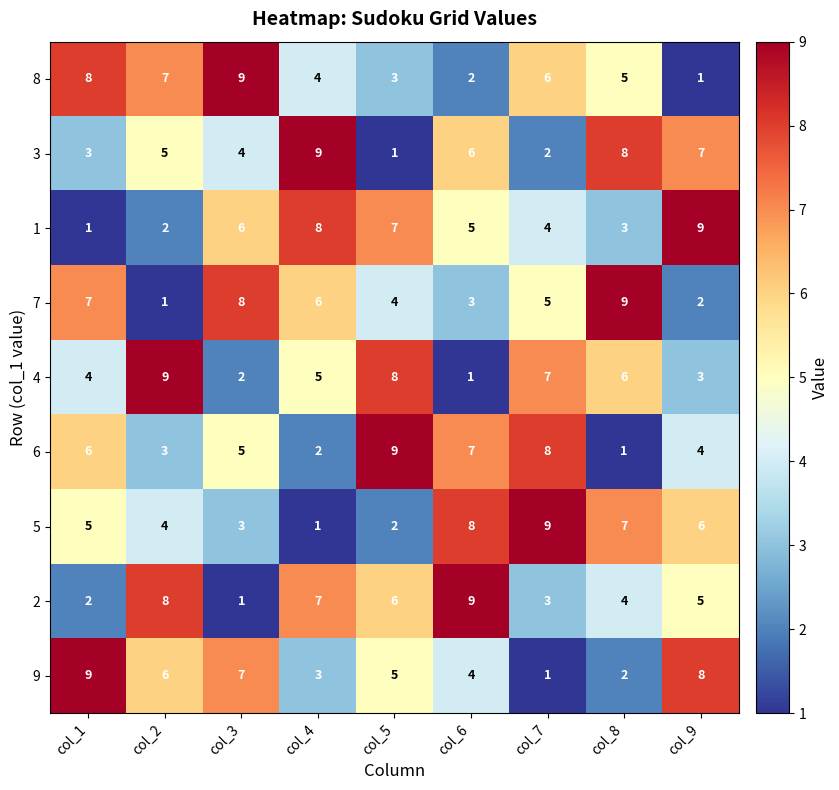

Rank the categories by 3 value from highest to lowest.

col_4, col_8, col_9, col_6, col_2, col_3, col_1, col_7, col_5